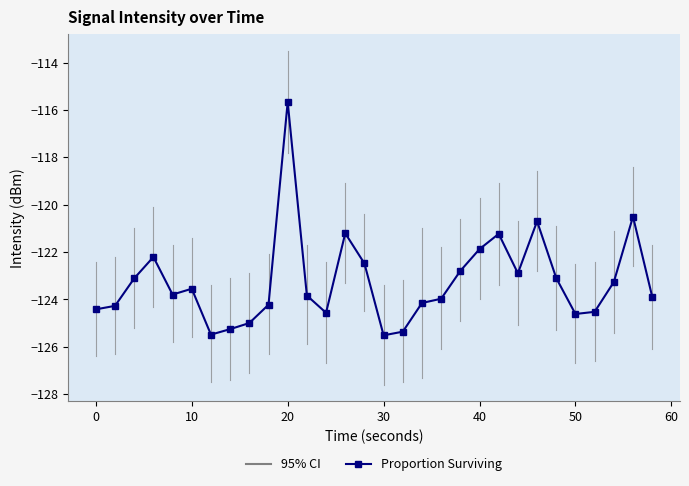

What is the average value?

-123.2